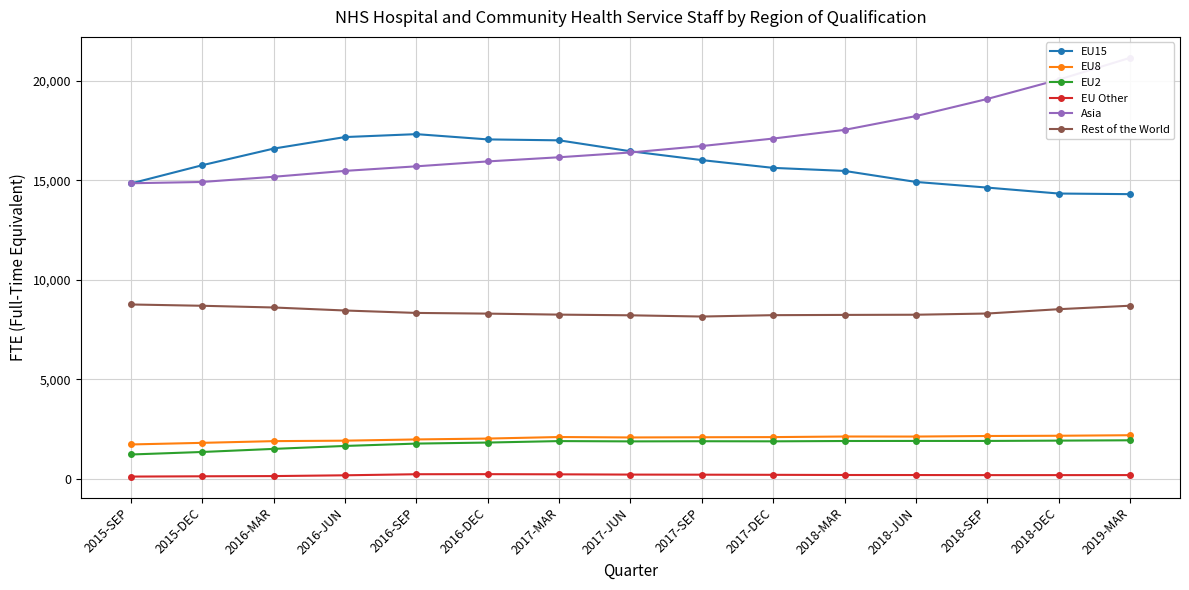

Which series changed the most between 2015-SEP and 2017-DEC?

Asia